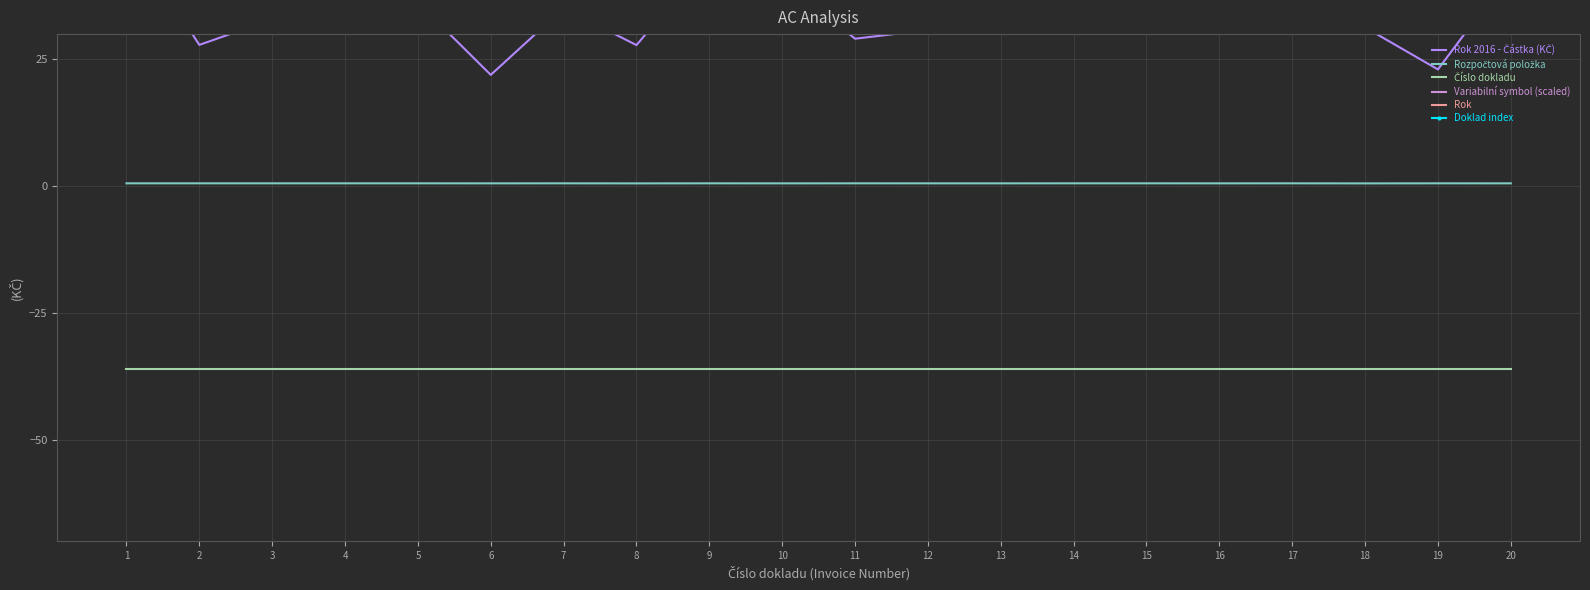

What is the sum of the Rok values at 7 and 14?

-210.1